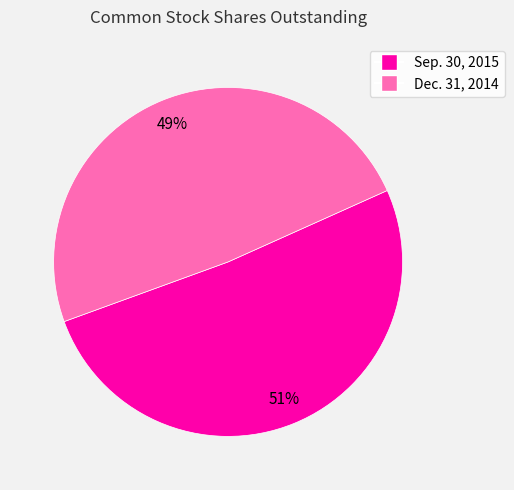

Which category has the smallest portion of the pie?

Dec. 31, 2014